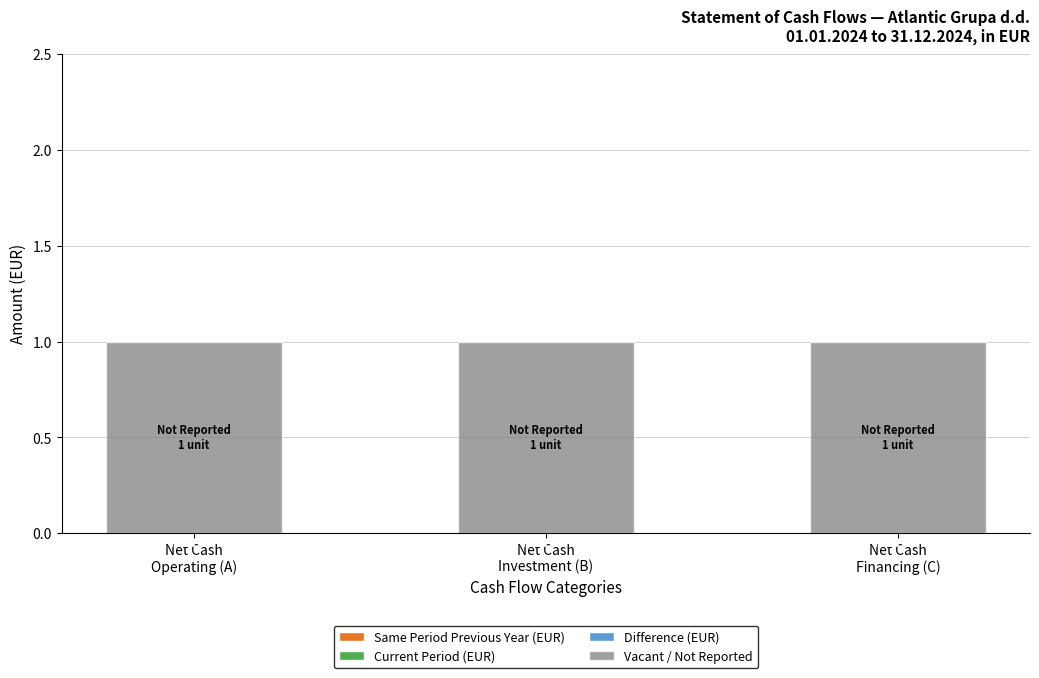

What position from the right is Net Cash
Investment (B)?

2